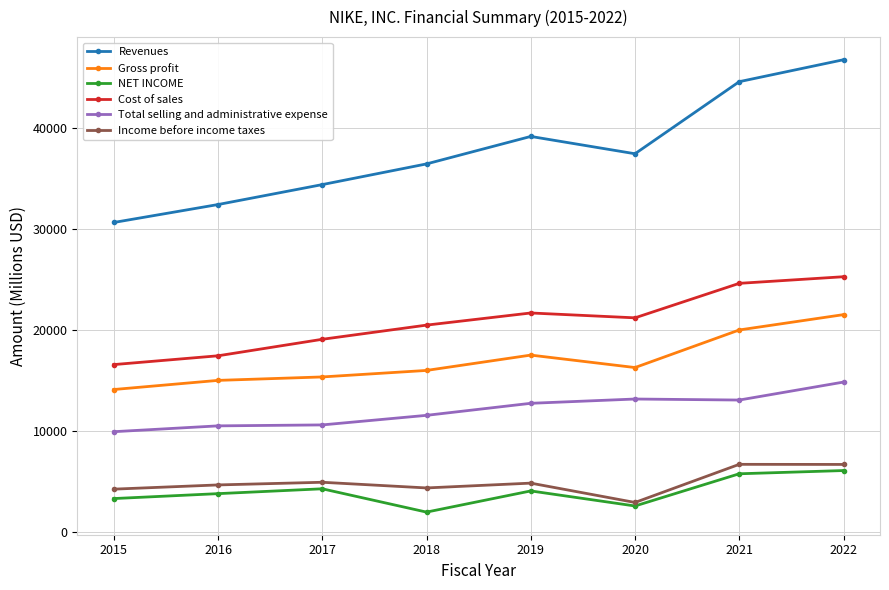

What is the value of the Total selling and administrative expense point at the 1st from the left?

9892